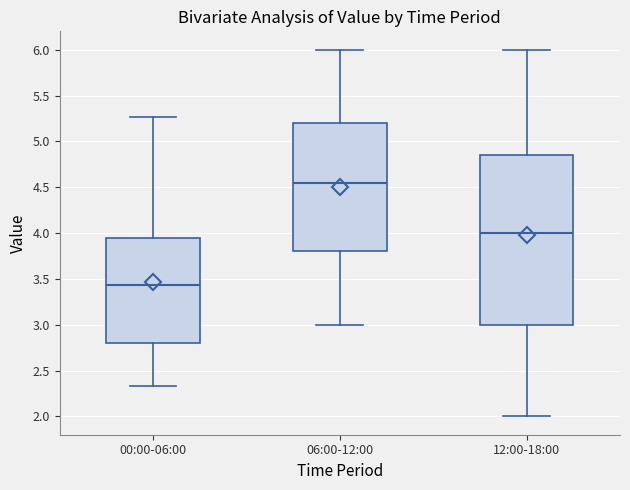

Which box's median line is the highest?

06:00-12:00